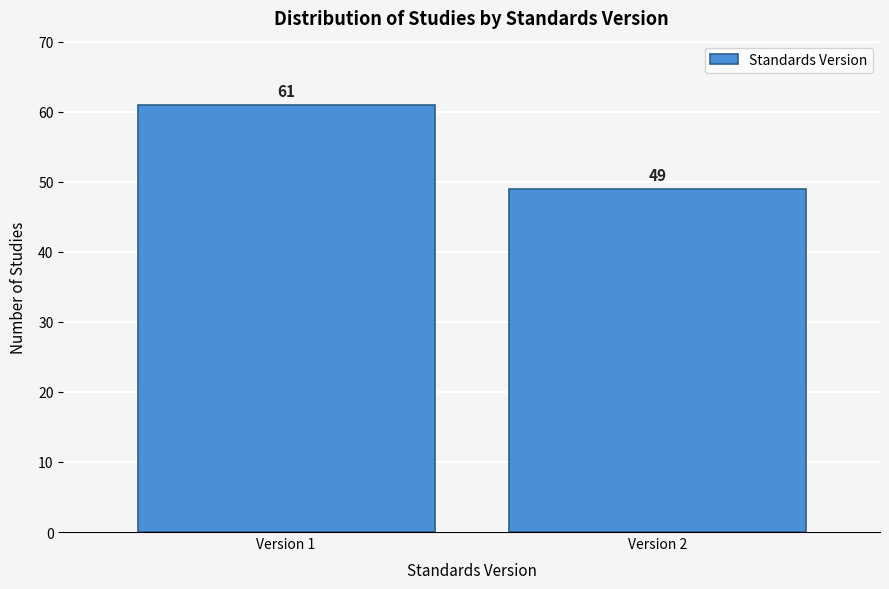

Reading left to right, transcribe all the data shown in this chart.

61	49